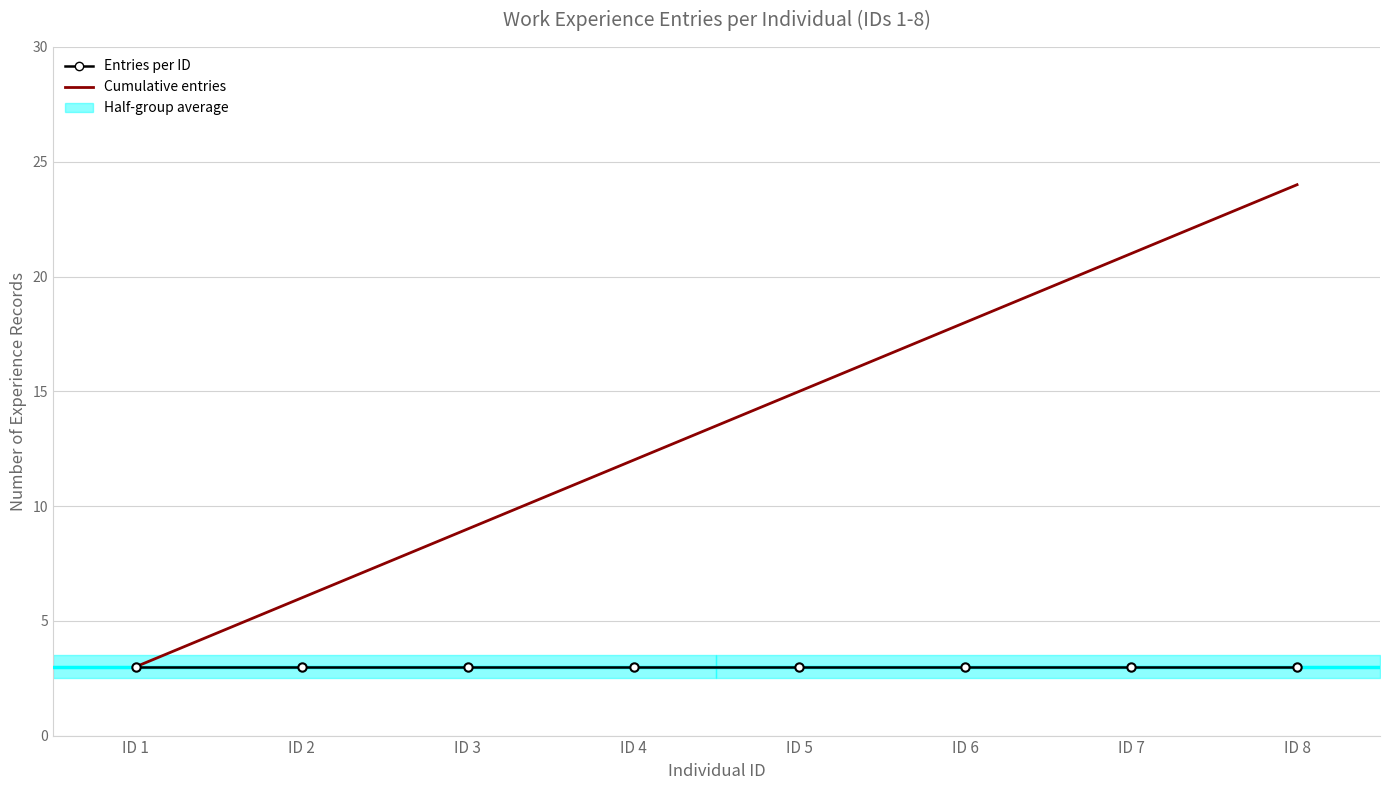

True or false: Entries per ID and Cumulative entries cross at least once.

False